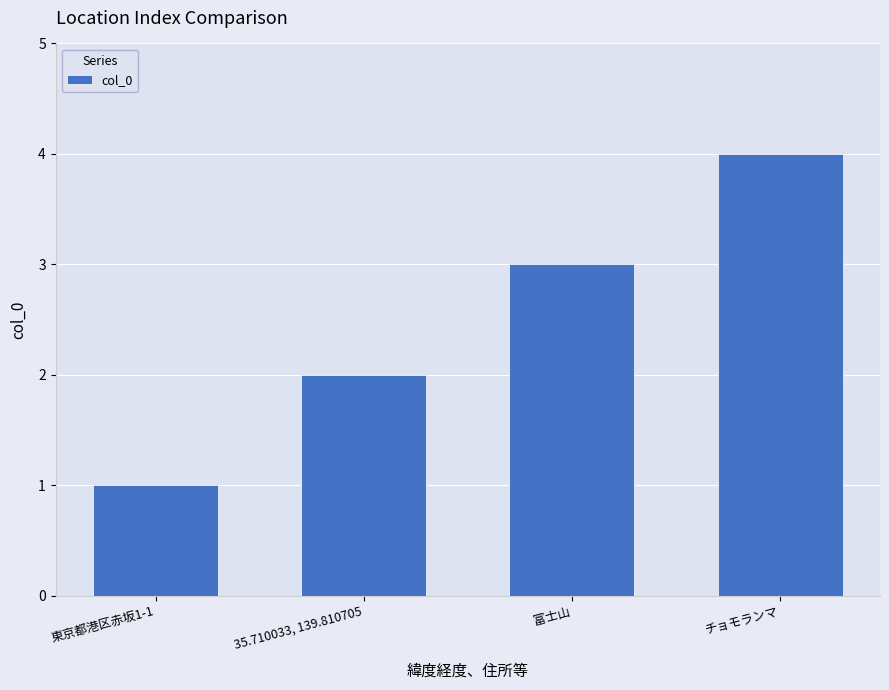

What is the minimum value shown in the chart?

1